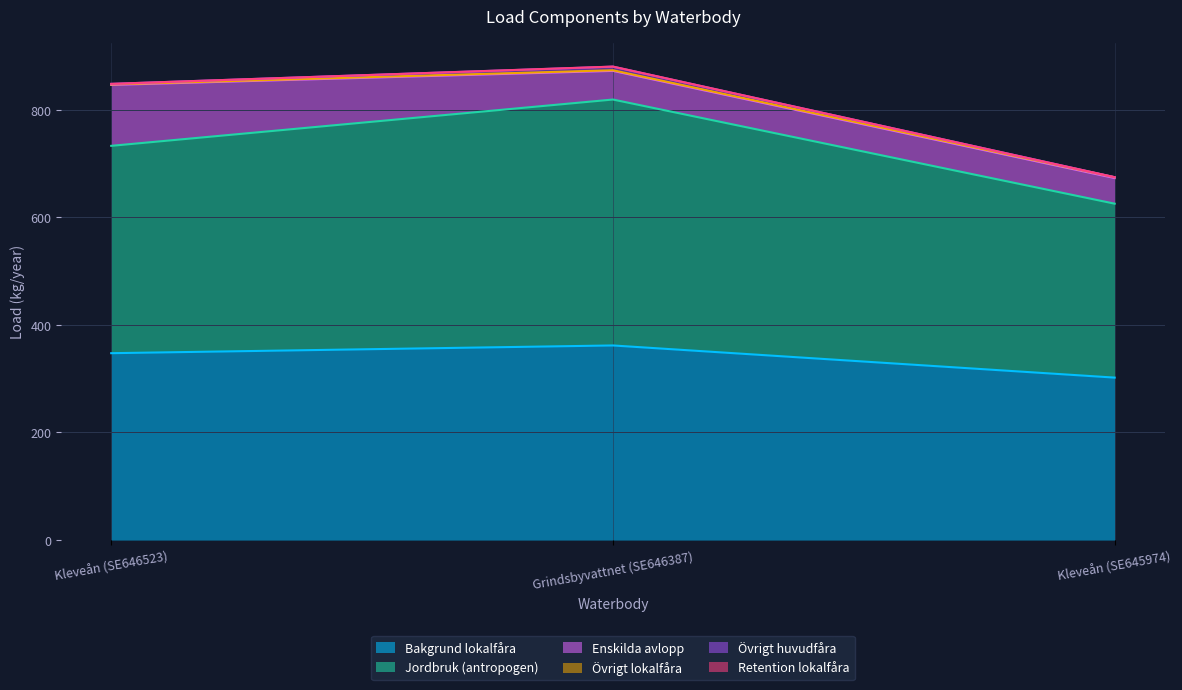

What is the difference between the Jordbruk (antropogen) values at Kleveån (SE646523) and Kleveån (SE645974)?

62.1